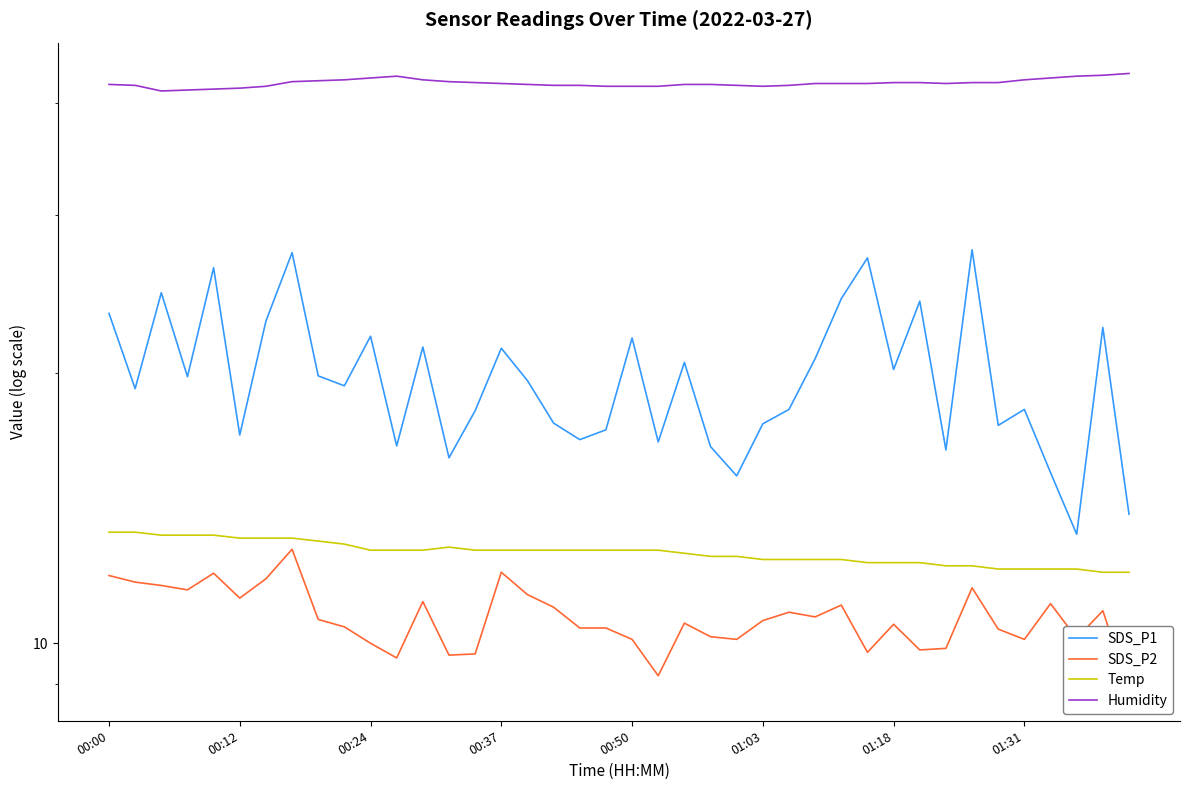

What is the highest value of the SDS_P1 series?

27.5